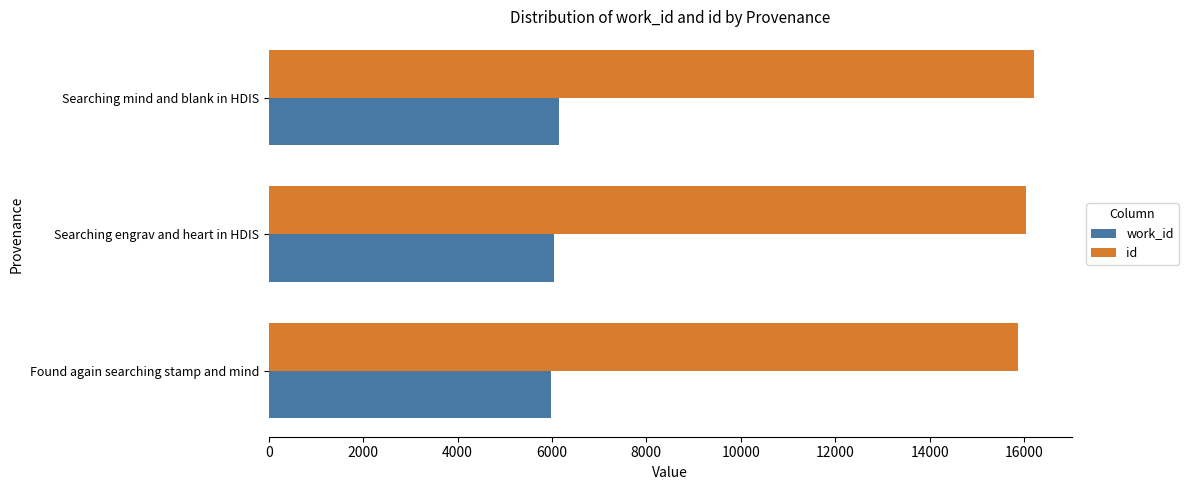

What is the sum of the work_id values at Searching mind and blank in HDIS and Searching engrav and heart in HDIS?

12199